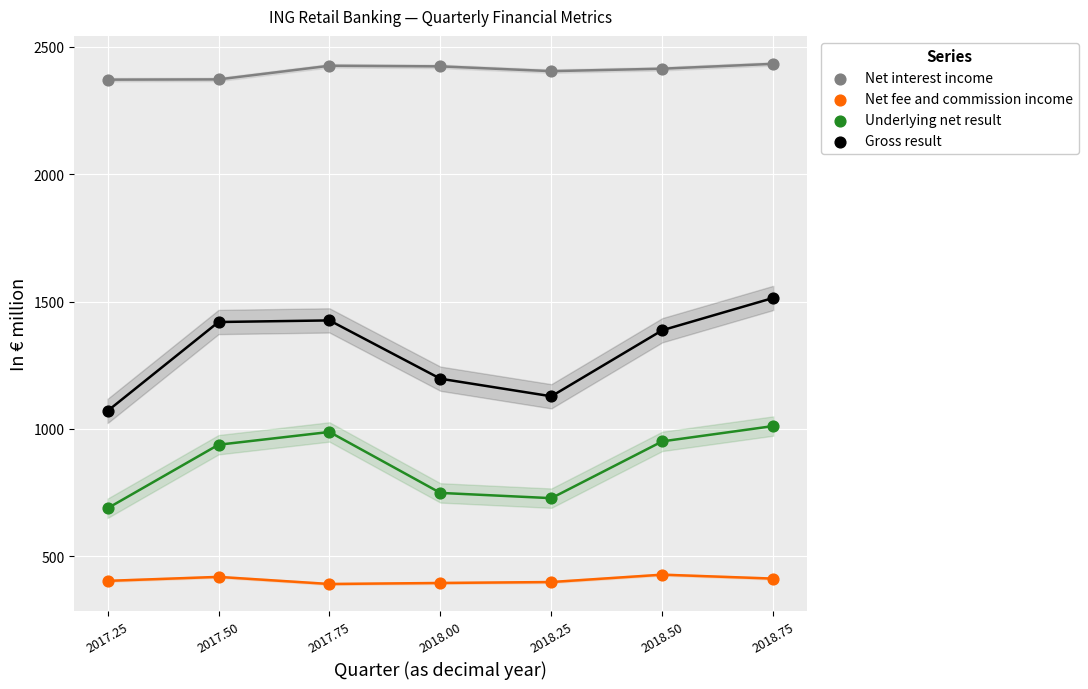

Across all data points, what is the range of Y values (max minus min)?

2042.3